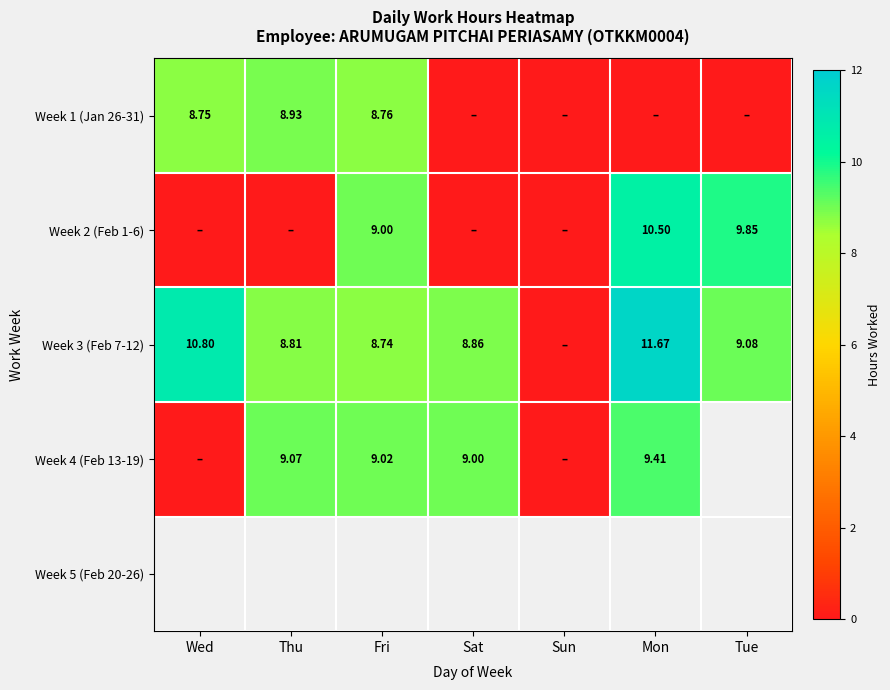

Which category has the lowest value in the Week 5 (Feb 20-26) series?

Wed